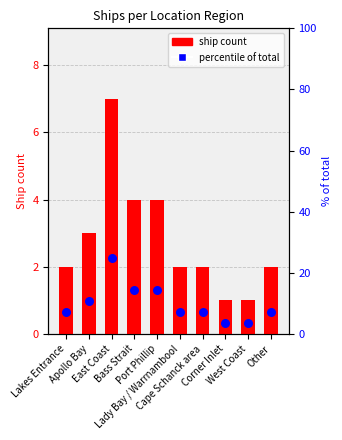

Which series has the largest total across all categories?

% of total